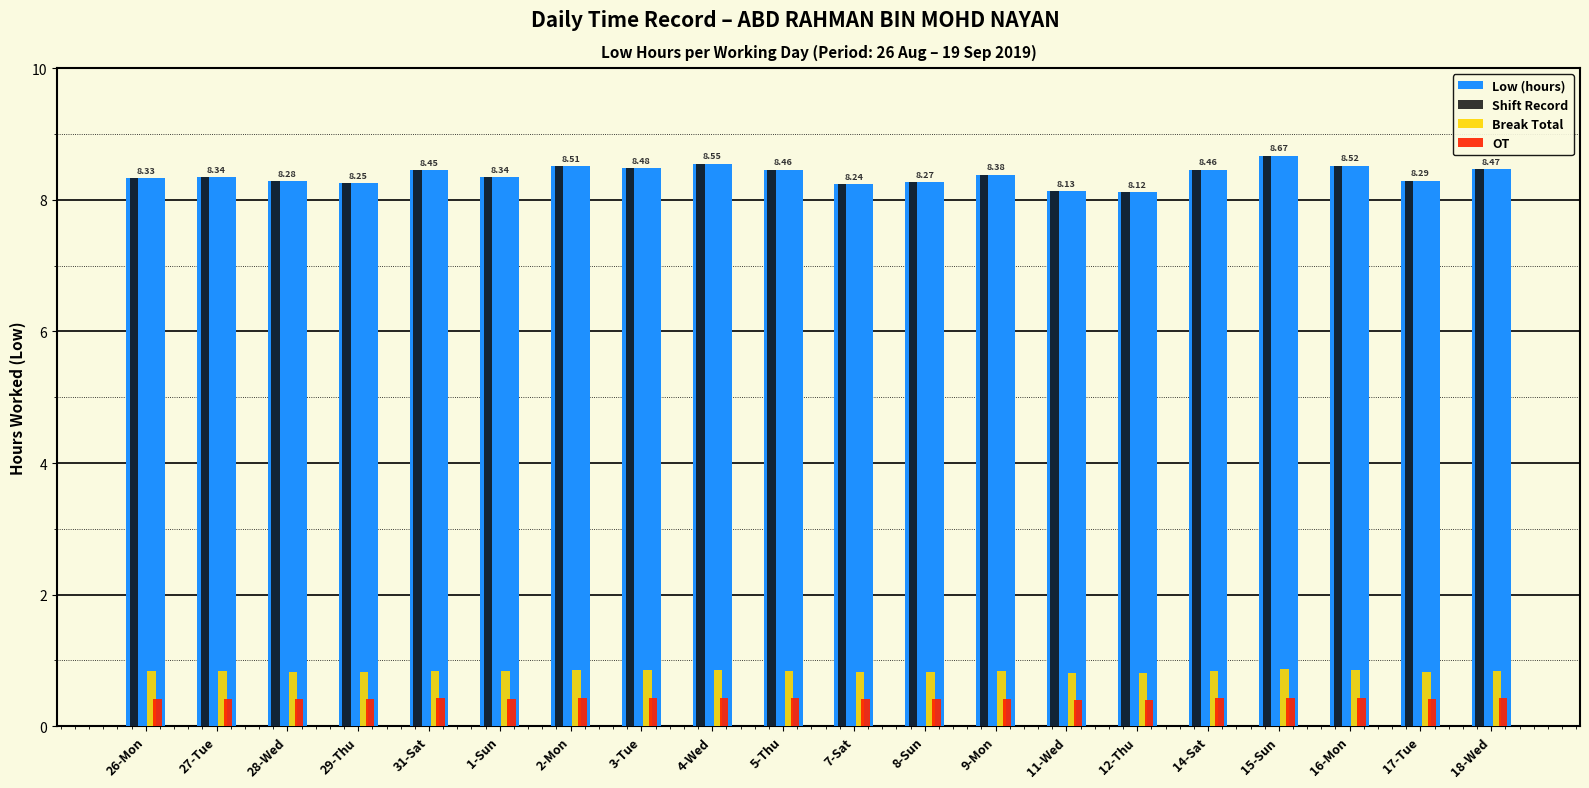

At how many categories does at least one series exceed 0?

20